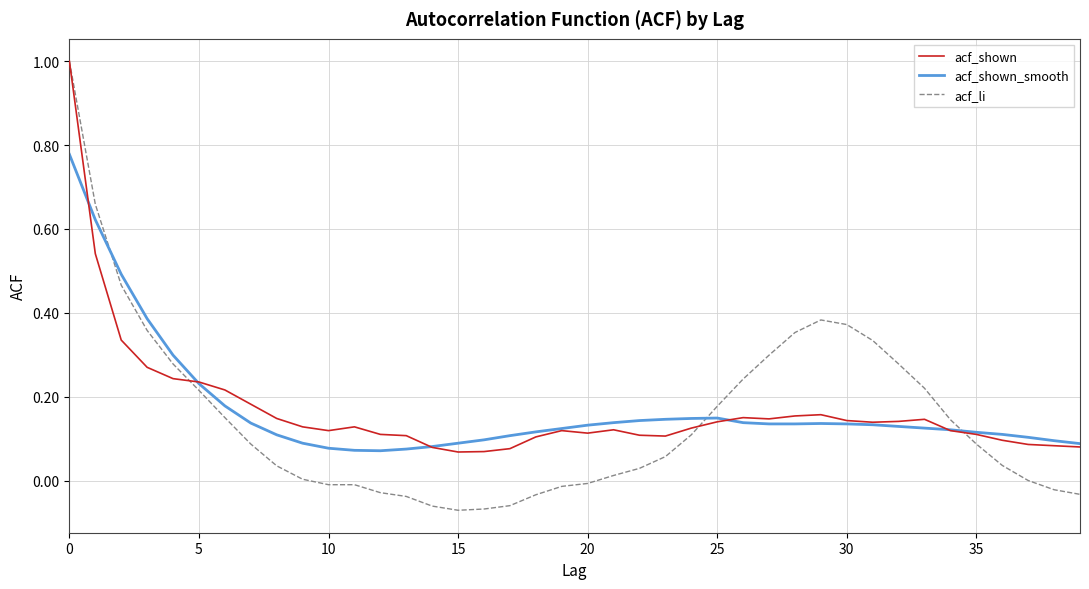

Which series has the largest range (max minus min)?

acf_li